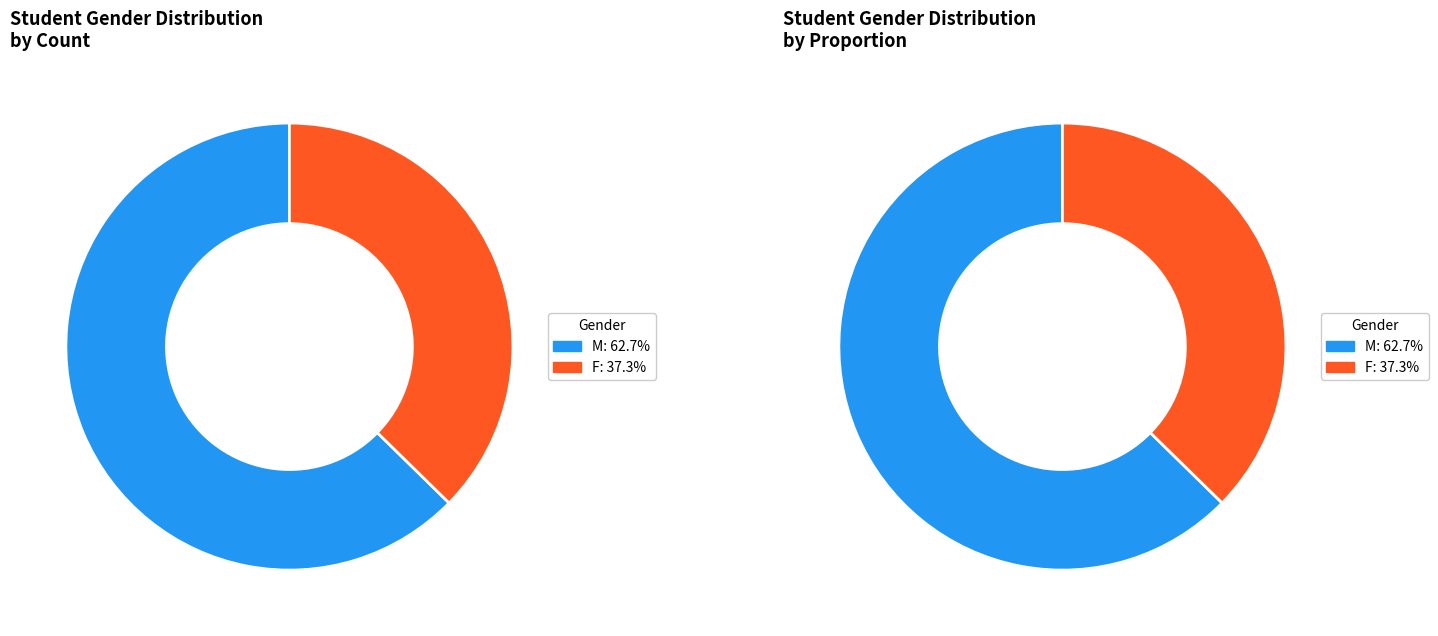

How many slices are in this pie chart?

2